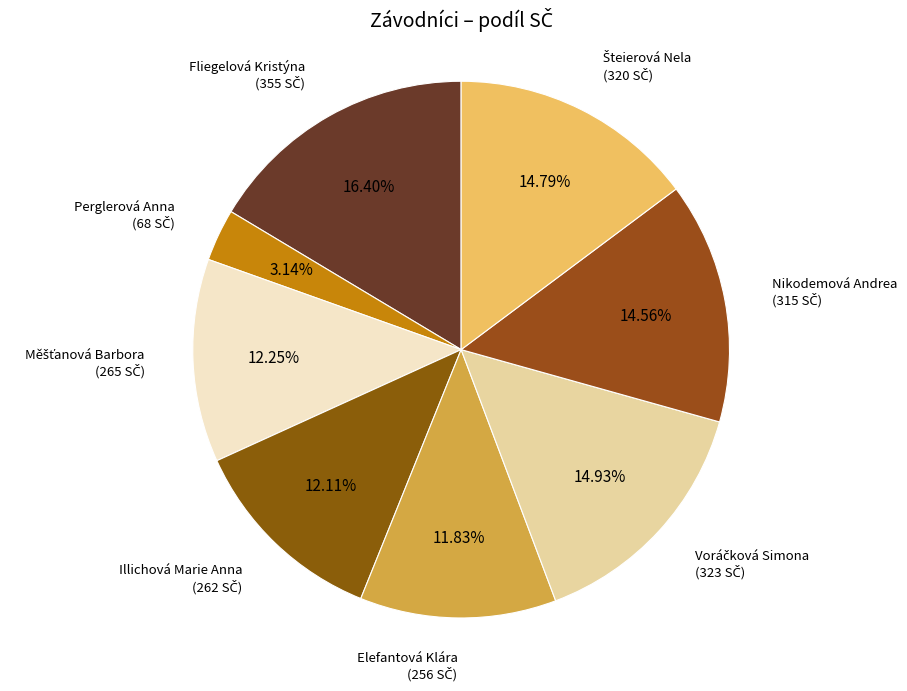

Count the number of slices in the pie.

8